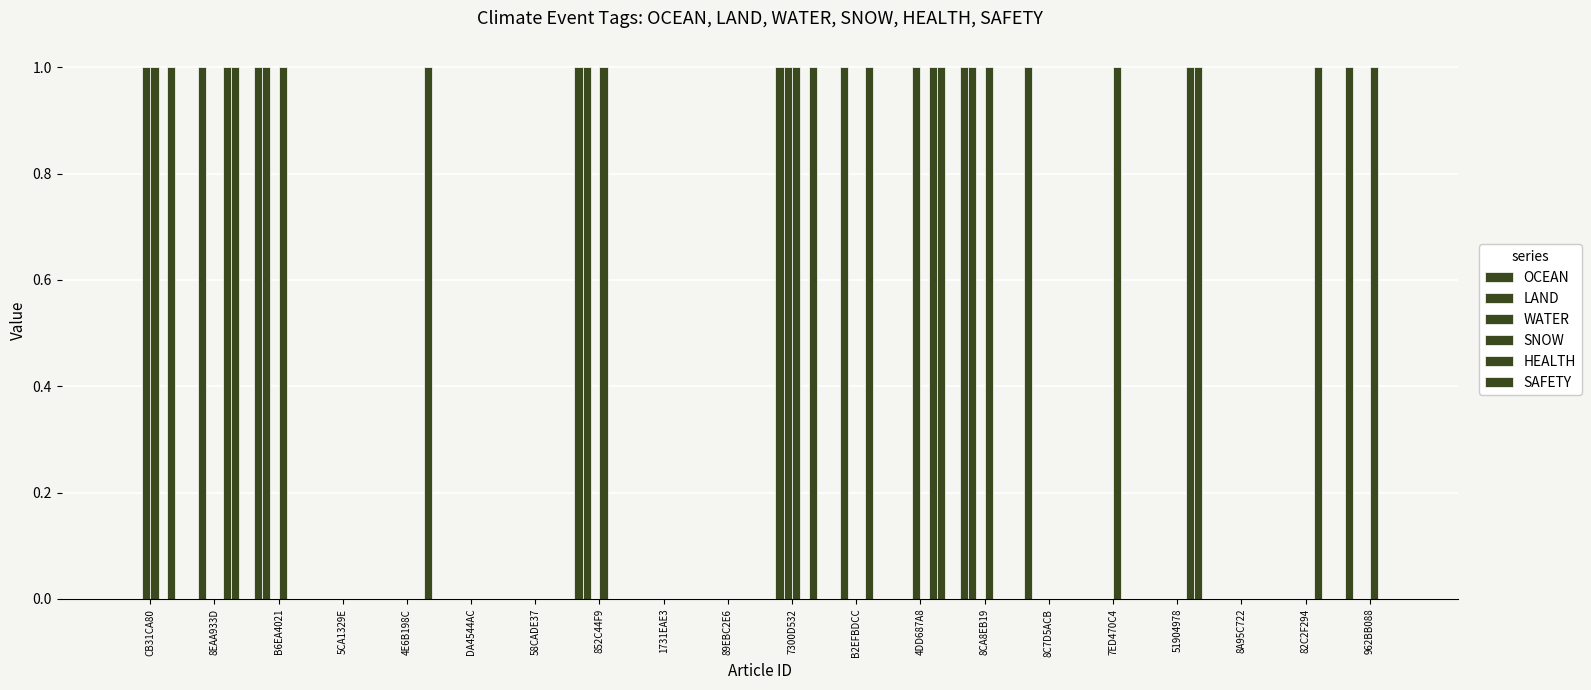

Are the bars grouped side by side (vs. stacked)?

Yes